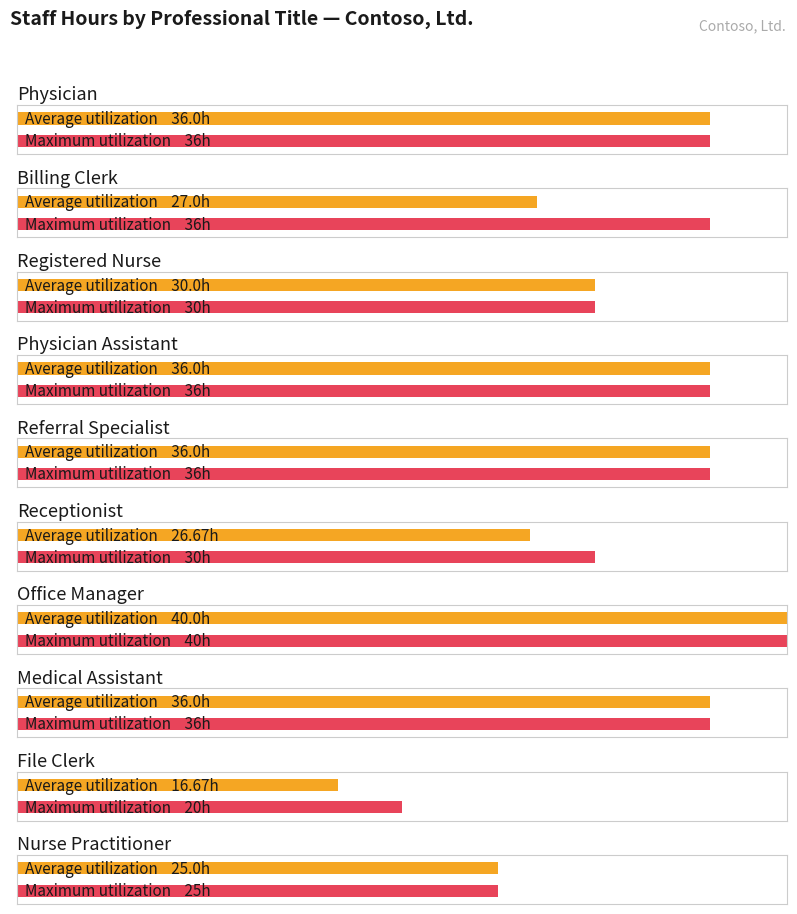

What is the maximum value shown in the chart?

40